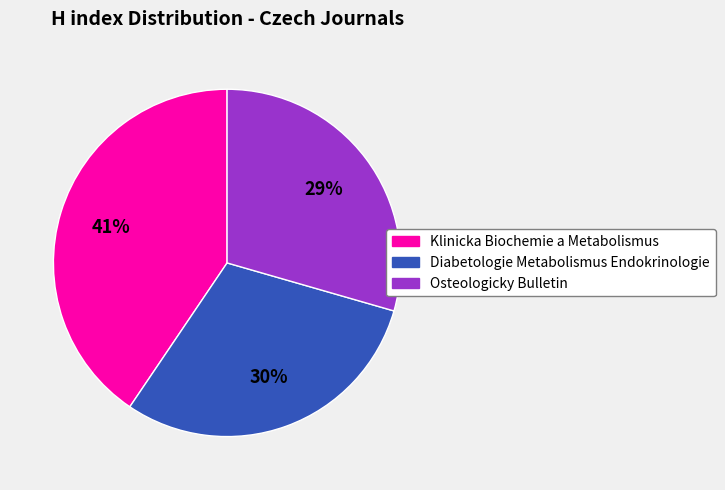

To the nearest percent, what percentage of the pie is Osteologicky Bulletin?

29%